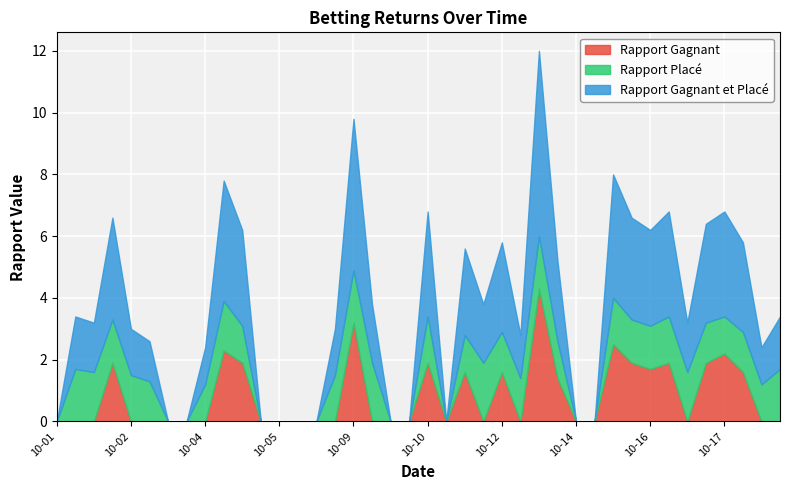

In Rapport Placé, how many points are lower than both neighbors (excluding endpoints)?

5